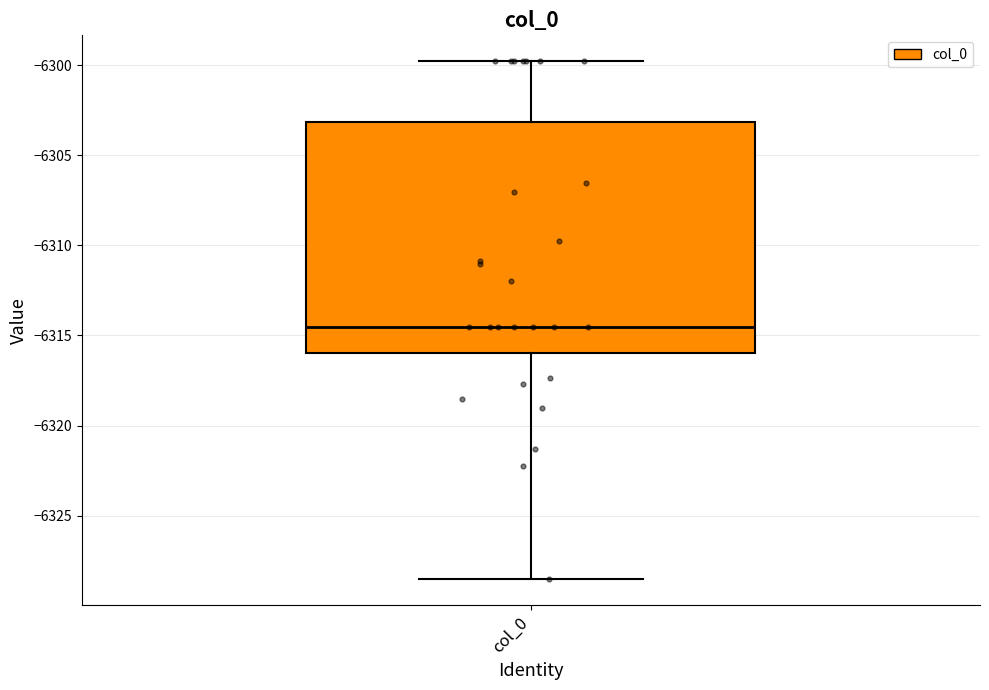

Where is the lower edge of the box for col_0 on the y-axis? The values are not printed on the chart, so give them approximately, as read against the axis.

-6316.0